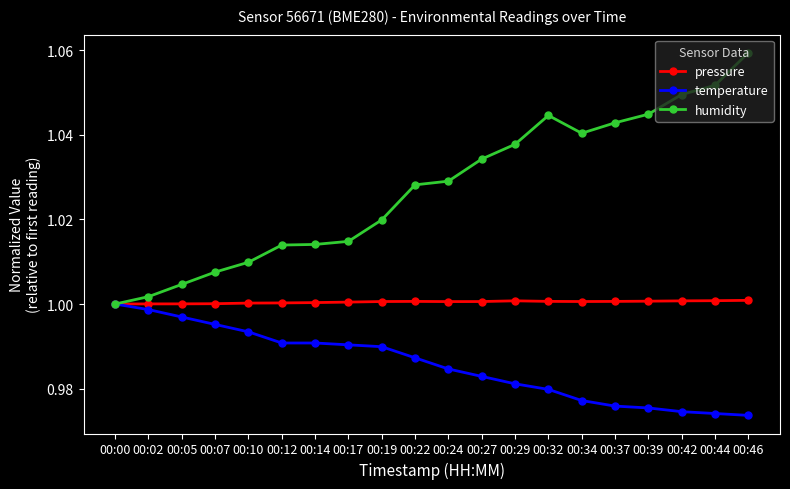

Which category has the highest value across all series?

00:46